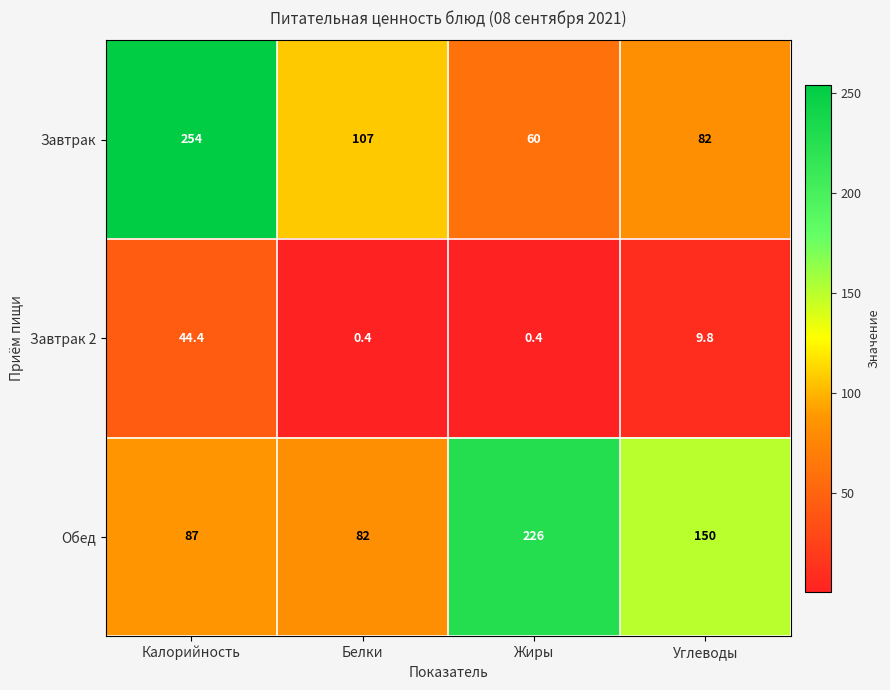

At how many categories does at least one series exceed 29?

4